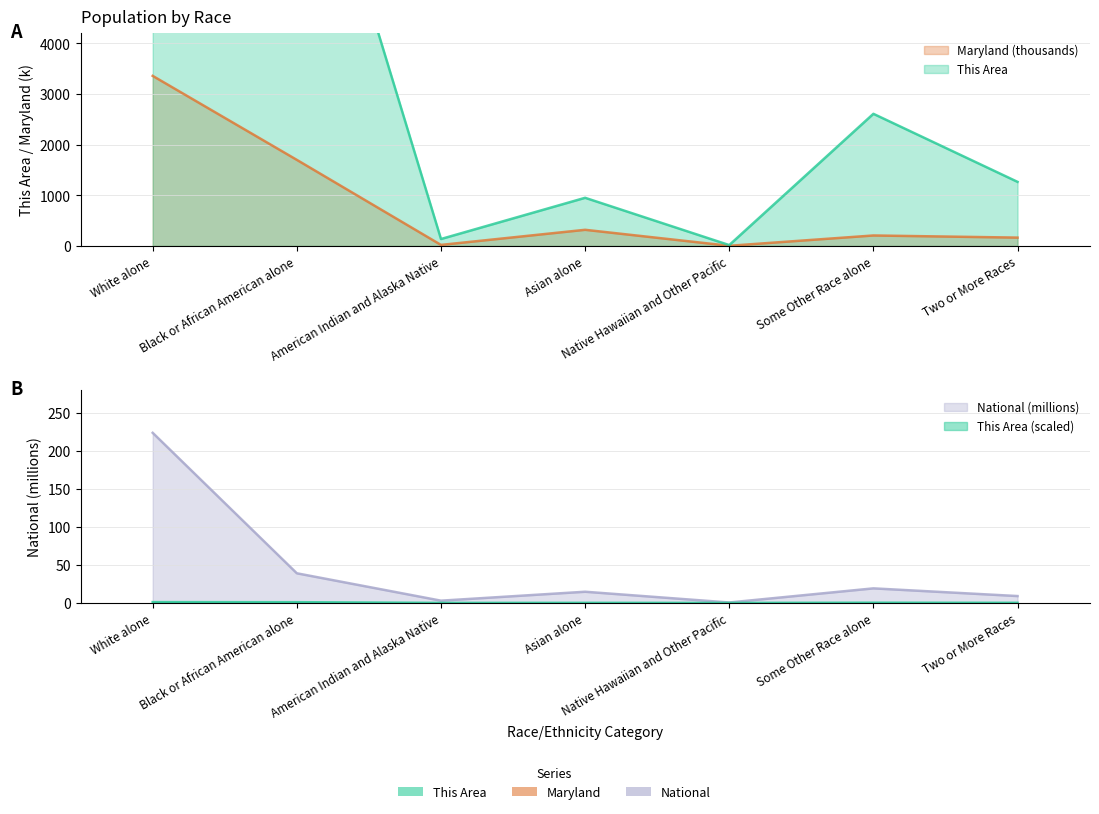

Where is Maryland nearest to the value 1681?

Black or African American alone